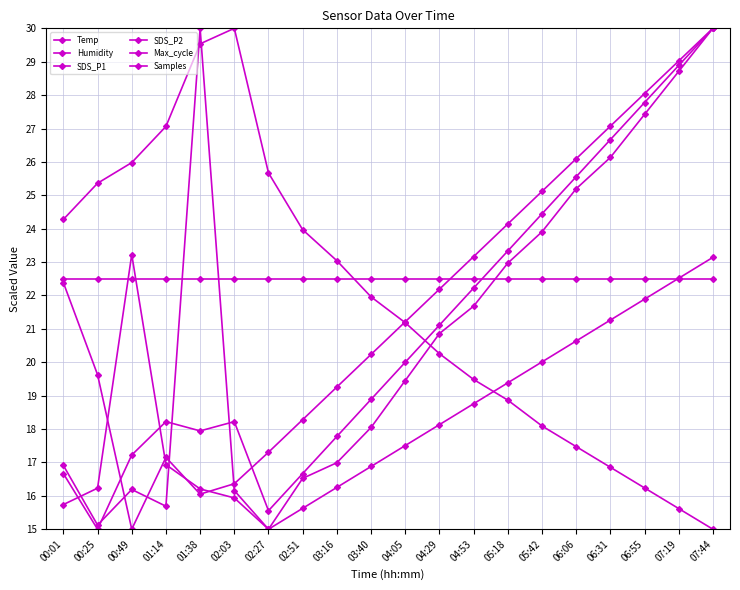

True or false: Temp and Max_cycle cross at least once.

True